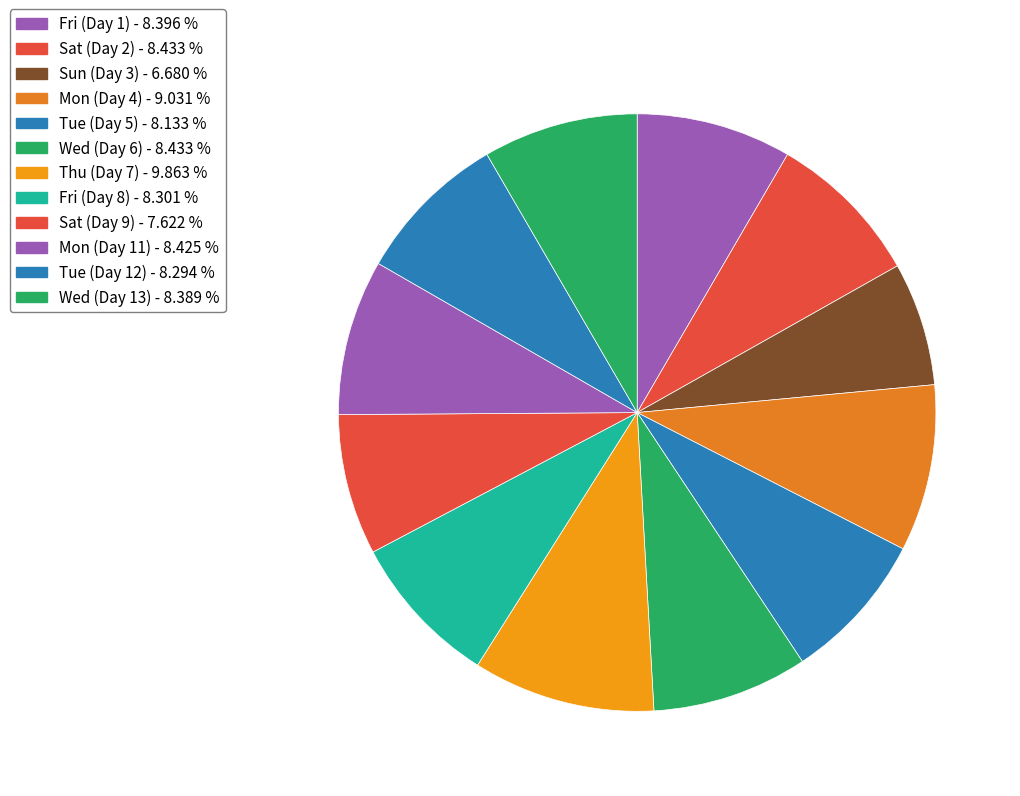

Which category has the biggest portion of the pie?

Thu (Day 7)